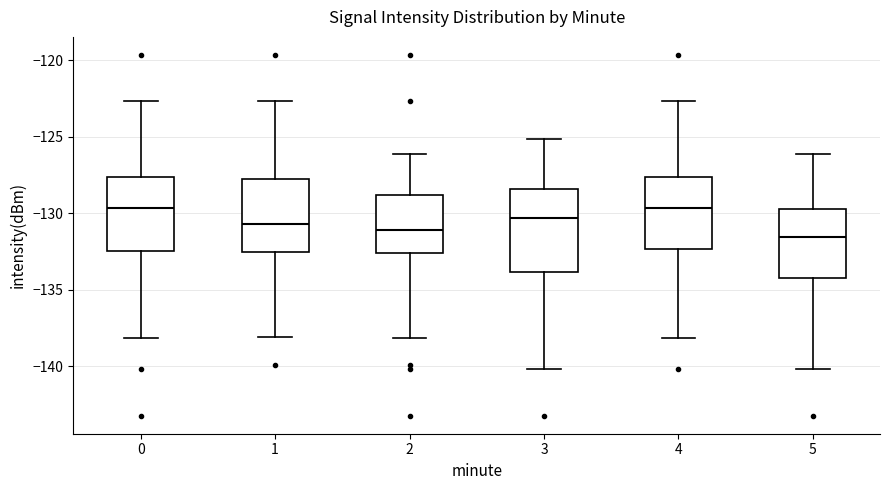

Where does the lower whisker of the box at x = 4 end on the y-axis? The values are not printed on the chart, so give them approximately, as read against the axis.

-138.0